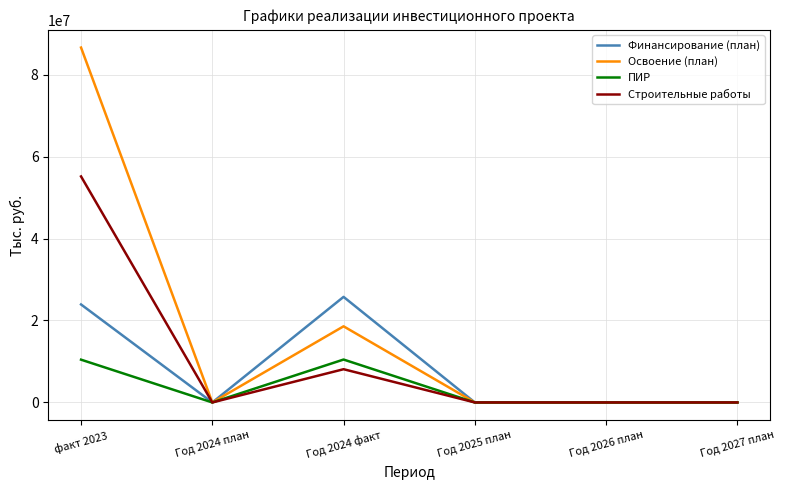

True or false: ПИР has more than 2 interior local peaks.

False